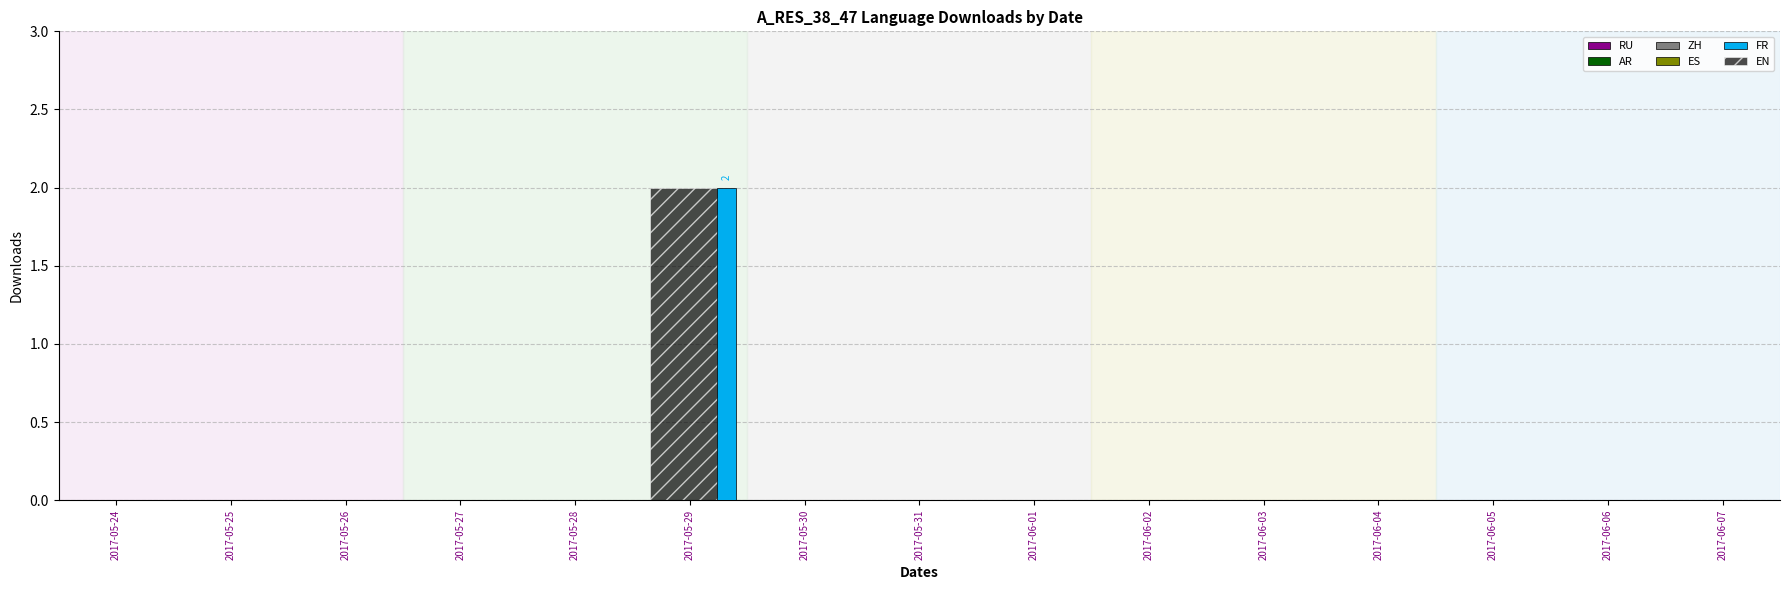

The value of FR at 2017-05-27 is 0. True or false?

True